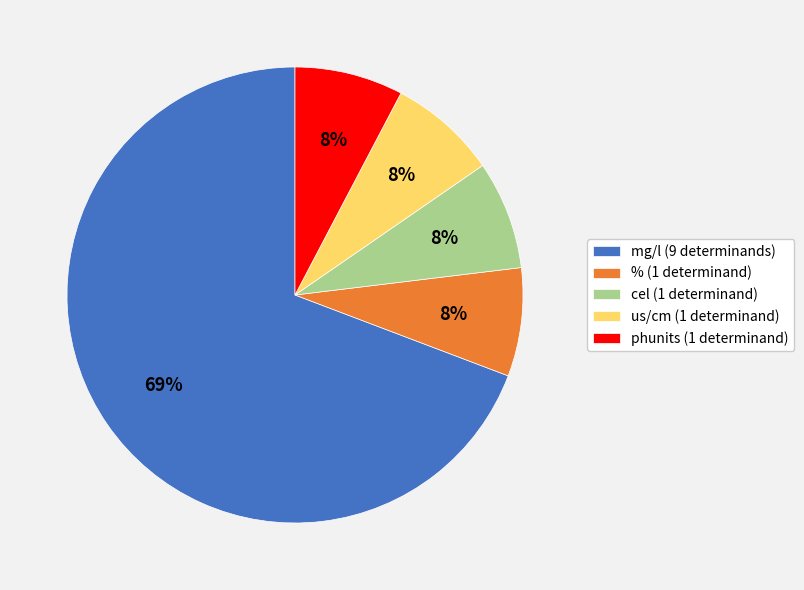

To the nearest percent, what portion does % (1 determinand) represent?

8%